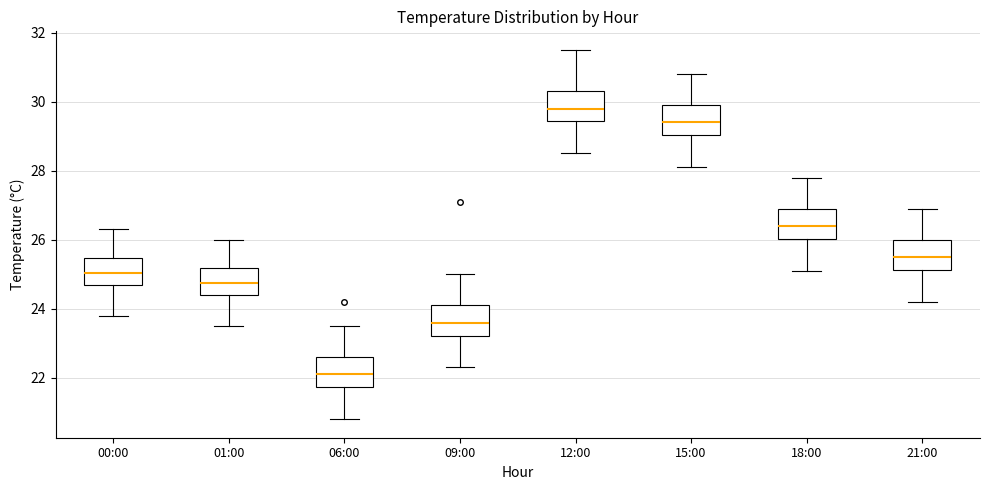

Reading left to right, read every box against the y-axis: the position of its median line, the range the box covers, and the ends of its whiskers. The values are not printed on the chart, so give them approximately, as read against the axis.

00:00: median 25.0, box 24.8 to 25.4, whiskers 23.8 to 26.4
01:00: median 24.8, box 24.4 to 25.2, whiskers 23.6 to 26.0
06:00: median 22.2, box 21.8 to 22.6, whiskers 20.8 to 23.6
09:00: median 23.6, box 23.2 to 24.2, whiskers 22.4 to 25.0
12:00: median 29.8, box 29.4 to 30.4, whiskers 28.6 to 31.6
15:00: median 29.4, box 29.0 to 30.0, whiskers 28.2 to 30.8
18:00: median 26.4, box 26.0 to 27.0, whiskers 25.2 to 27.8
21:00: median 25.6, box 25.2 to 26.0, whiskers 24.2 to 27.0